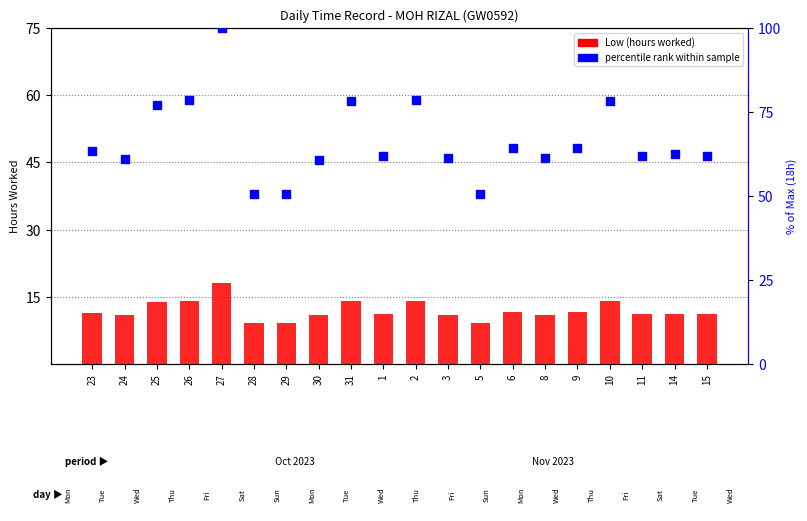

Is the value of percentile rank within sample at 11 greater than the value of Low (hours worked) at 11?

Yes